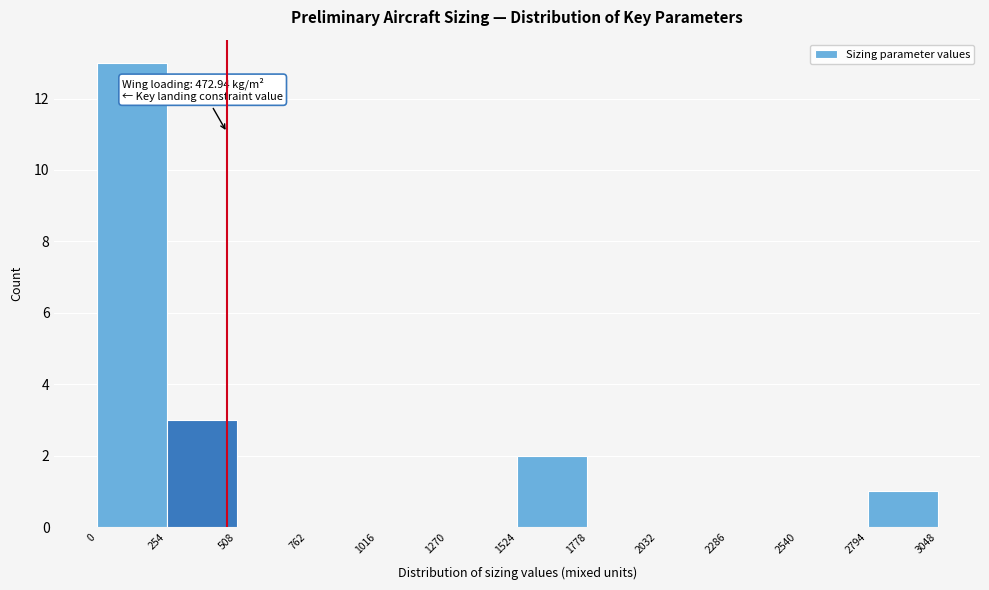

Over which range of the x-axis is the bar tallest?

0 to 254